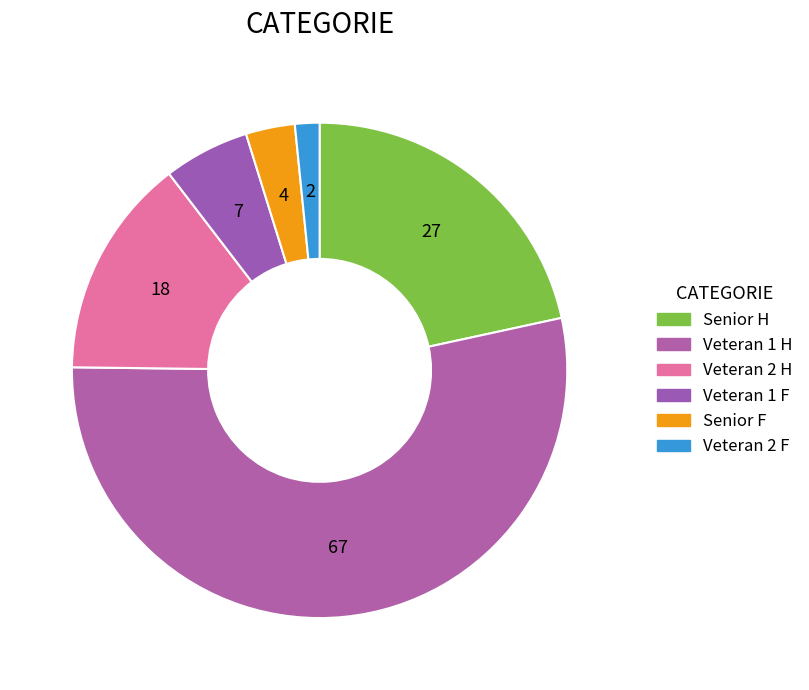

What percentage is the Veteran 1 F slice, to the nearest percent?

6%